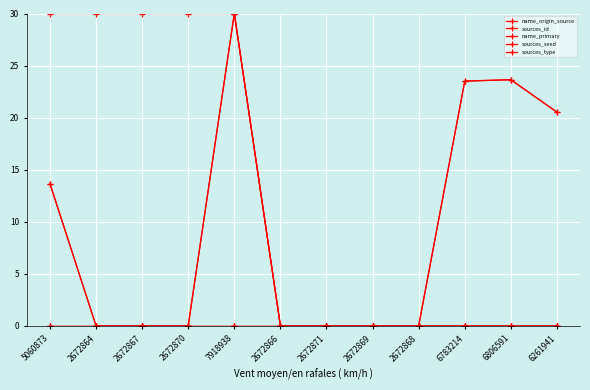

Which series has the largest total across all categories?

name_origin_source